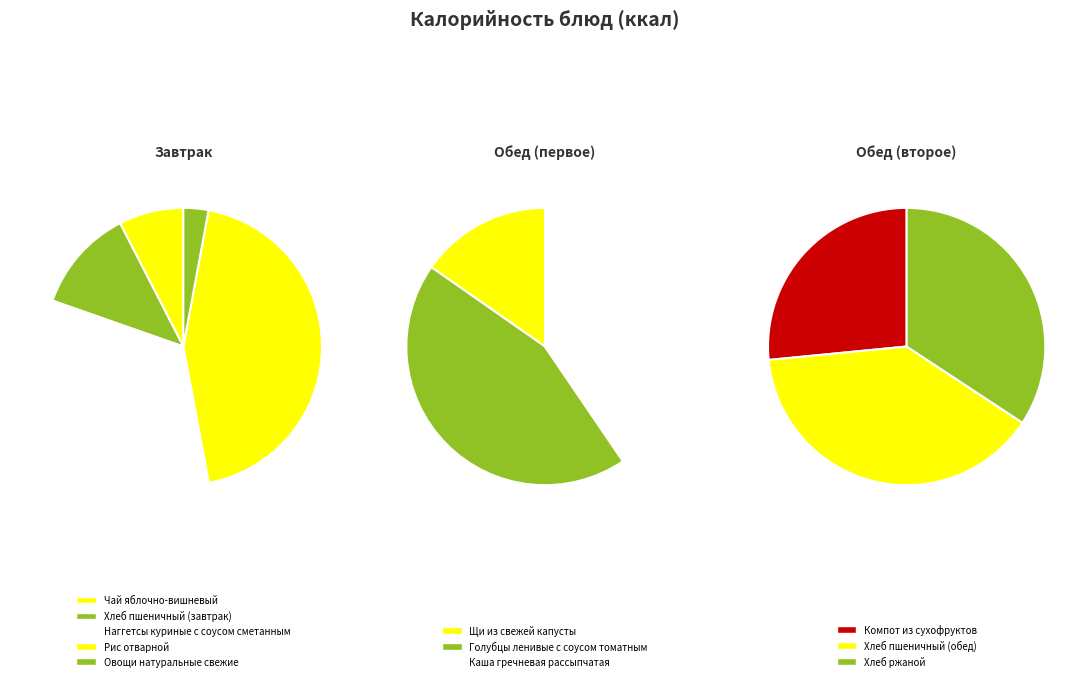

What is the change in value from Хлеб пшеничный (завтрак) to Щи из свежей капусты?

+25.6